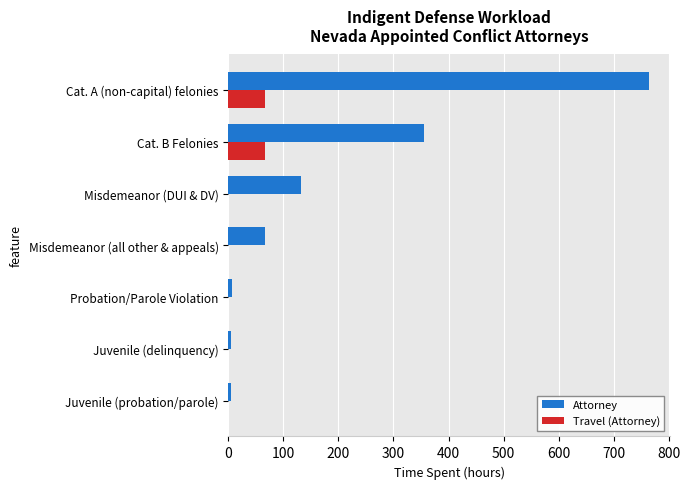

Which series changed the most between Juvenile (delinquency) and Cat. B Felonies?

Attorney